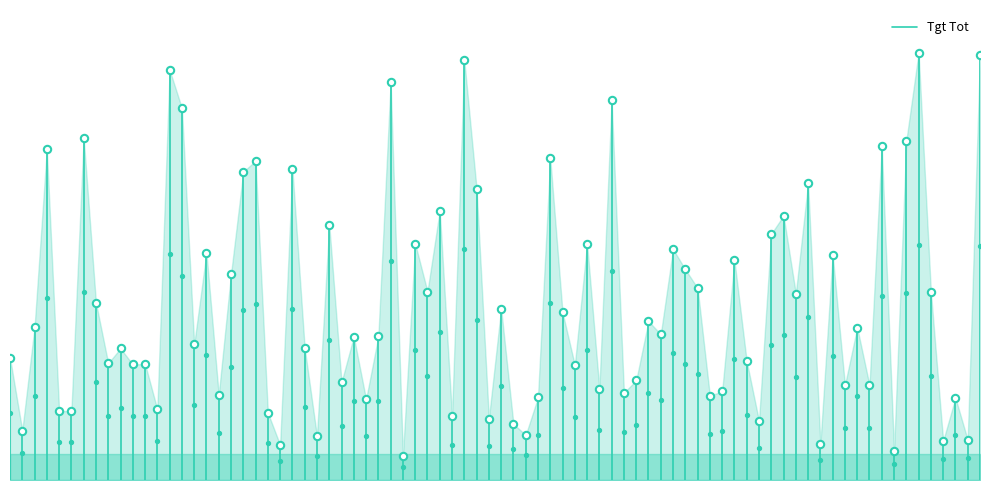

What is the change in value from 0.0 to 0.2?

+181.4